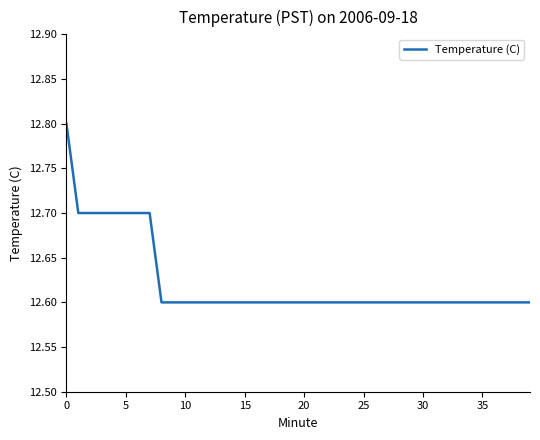

What is the minimum value shown in the chart?

12.6